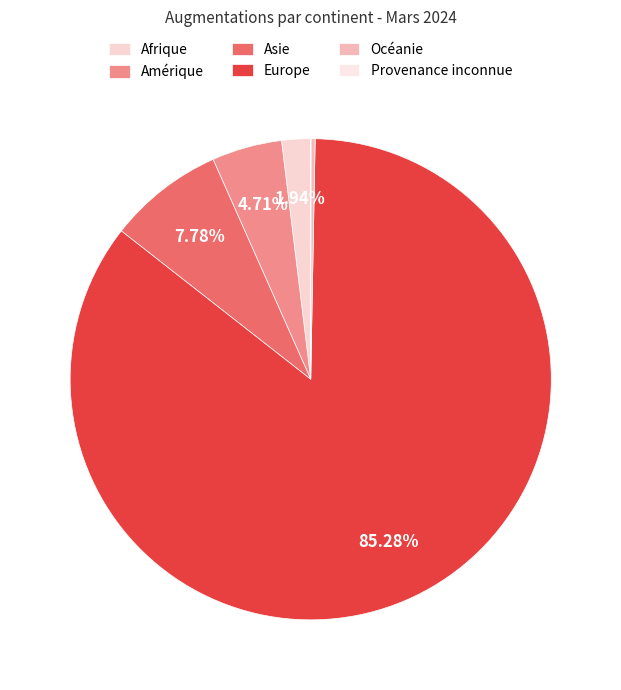

What is the smallest slice in the pie chart?

Provenance inconnue